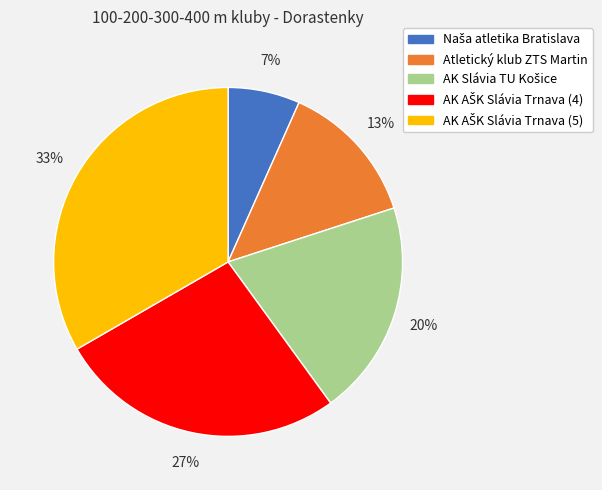

Is there any slice that represents more than half of the pie?

No